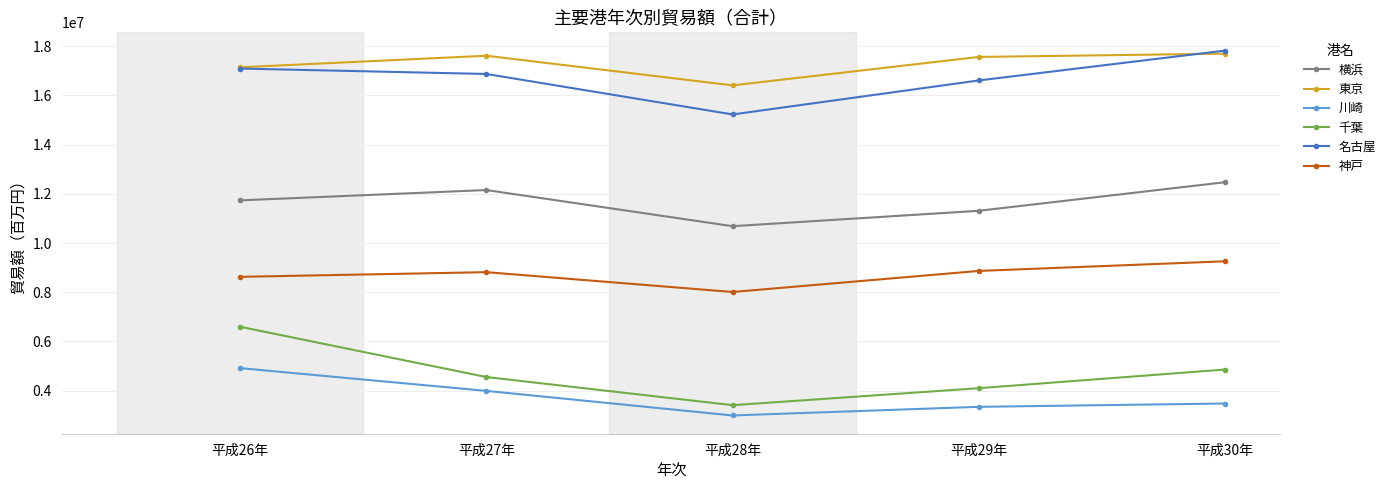

Where does the 神戸 series first go above 8817035?

平成27年